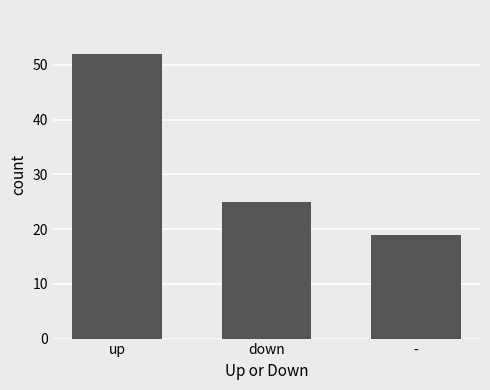

What is the difference between the maximum and second lowest values?

27